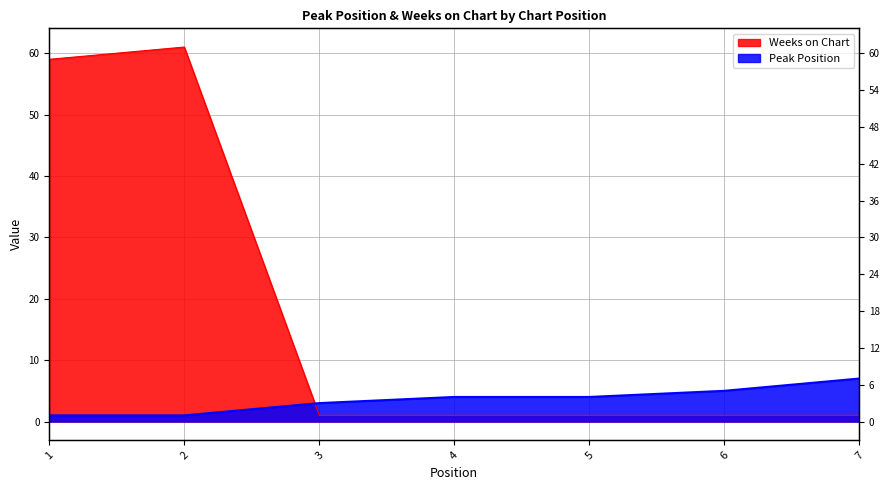

Does the chart display data point markers on the line(s)?

No